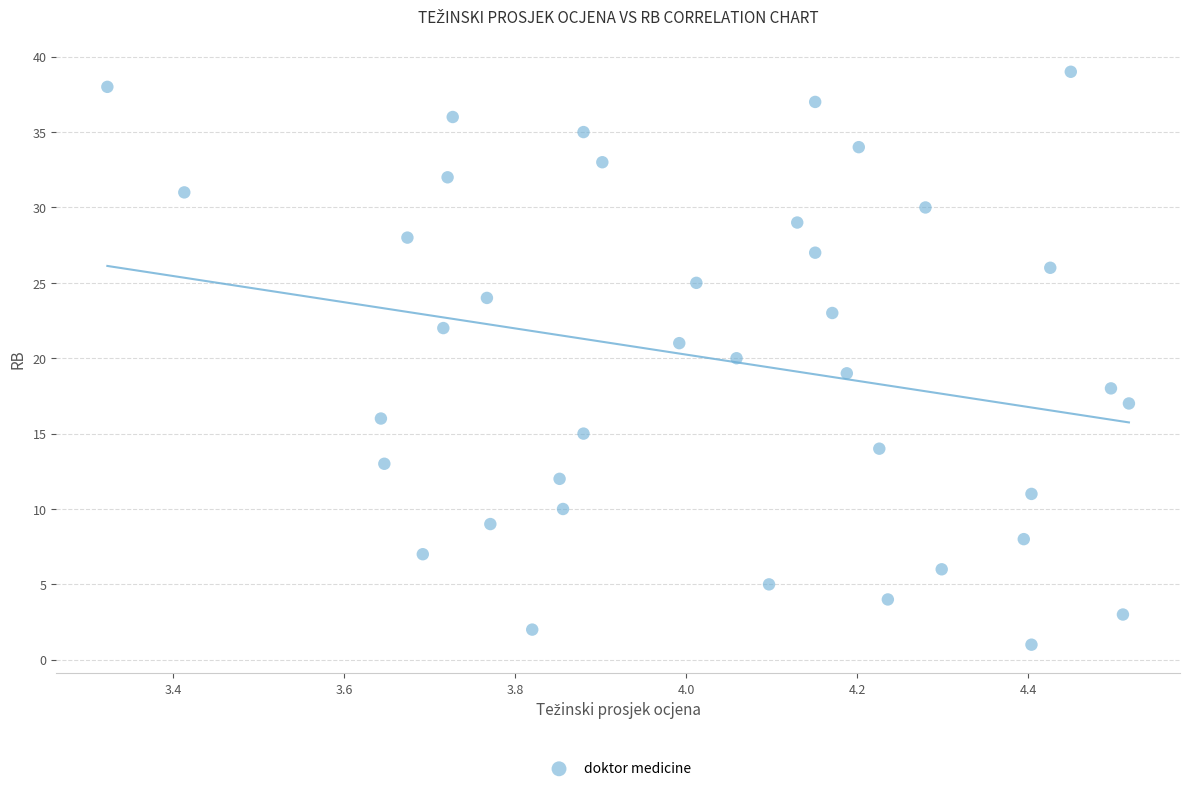

What is the range of Y values (max minus min)?

38